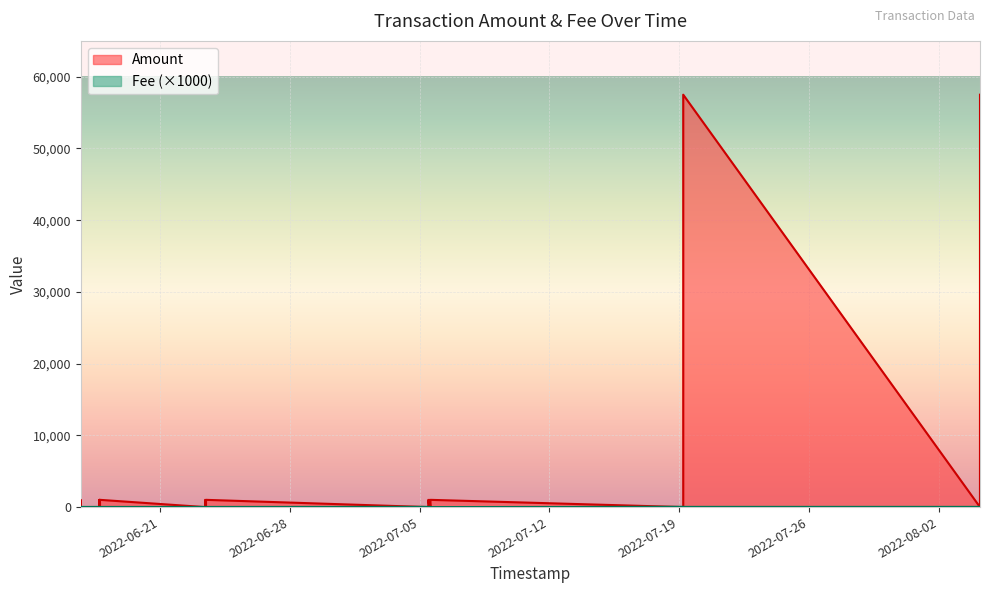

Rank the series at 11 from lowest to highest value.

Fee, Amount